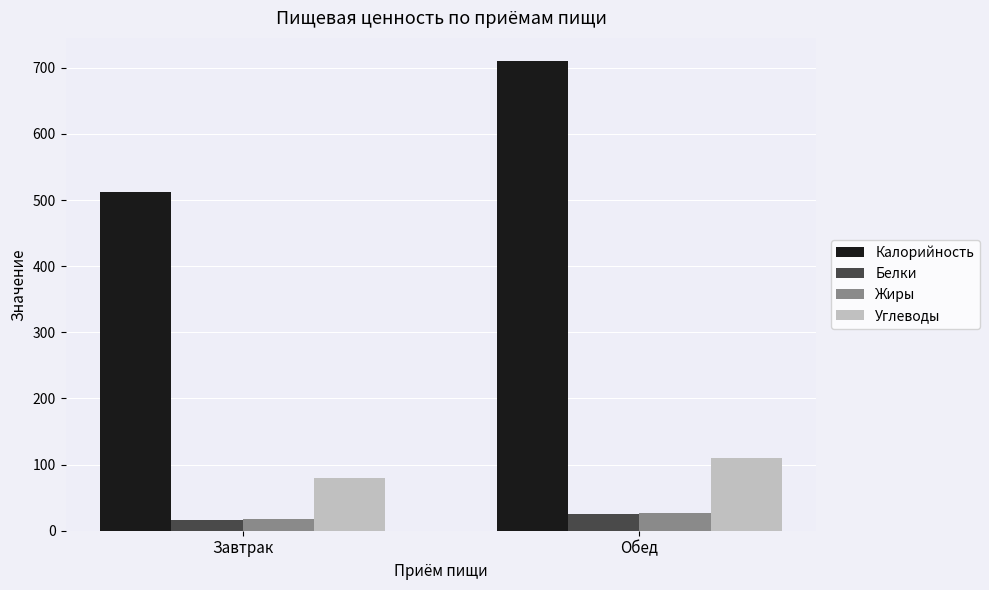

What is the greatest value displayed?

709.9